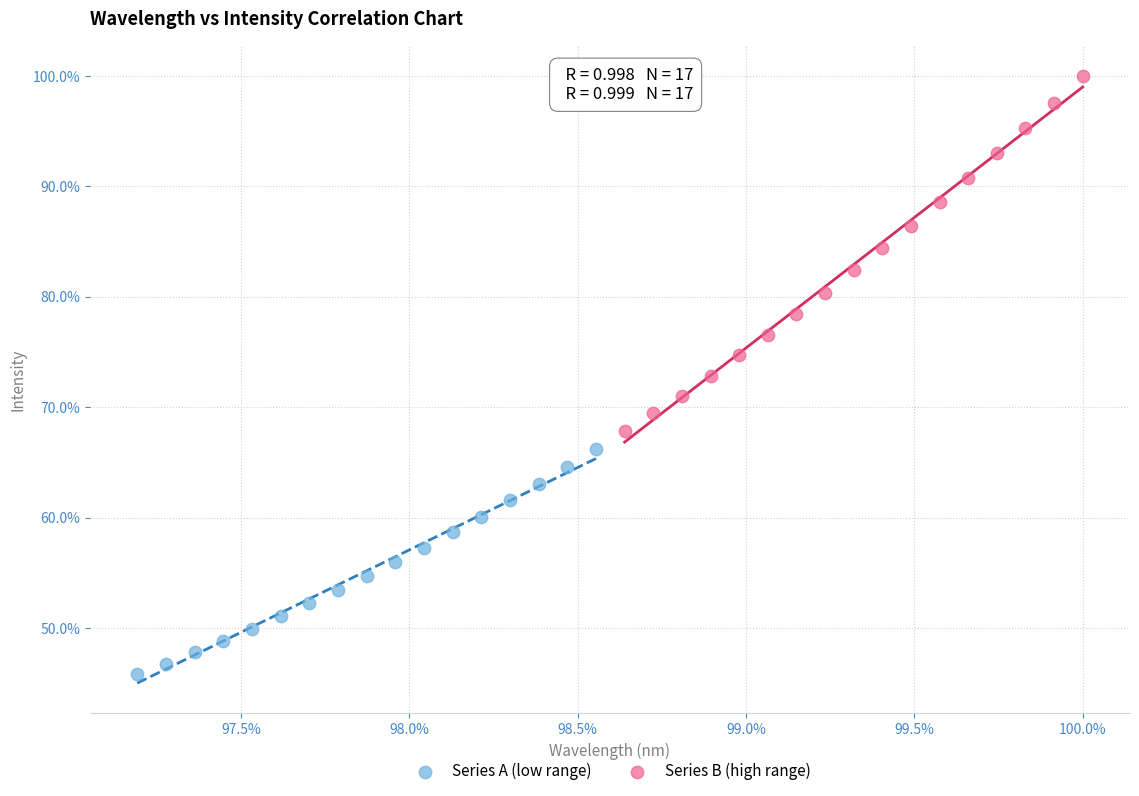

What are all the series names shown in the legend?

Series A (low range), Series B (high range)